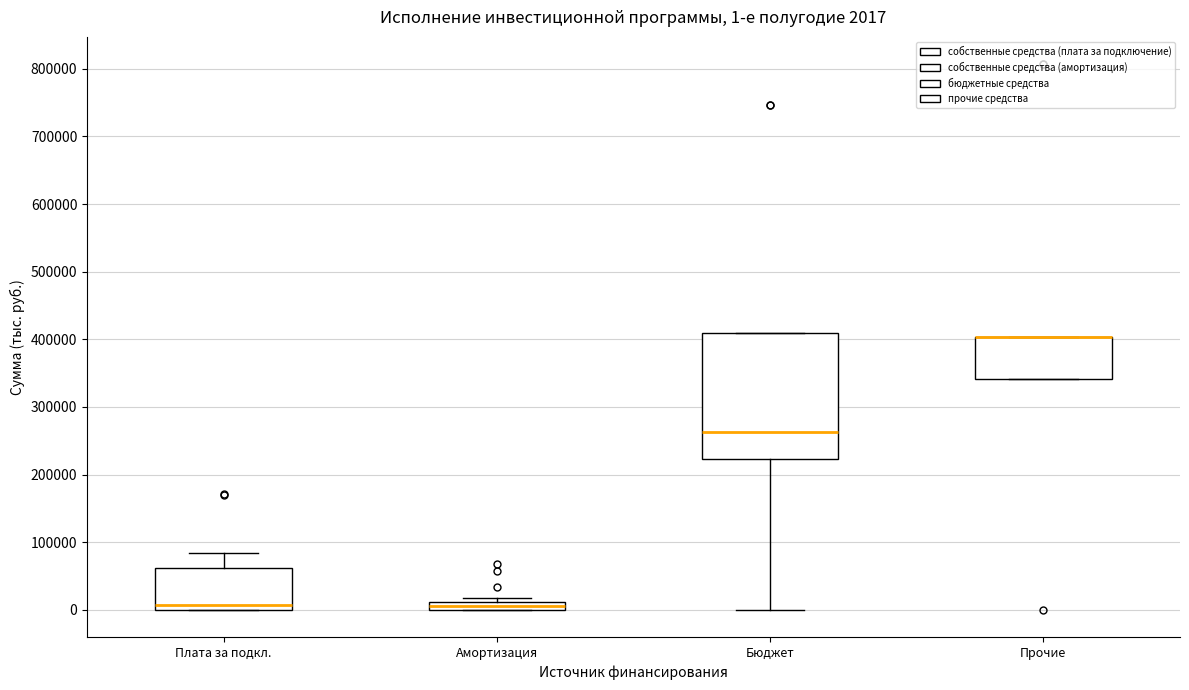

Comparing the boxes themselves (not the whiskers), which one is the tallest?

Бюджет